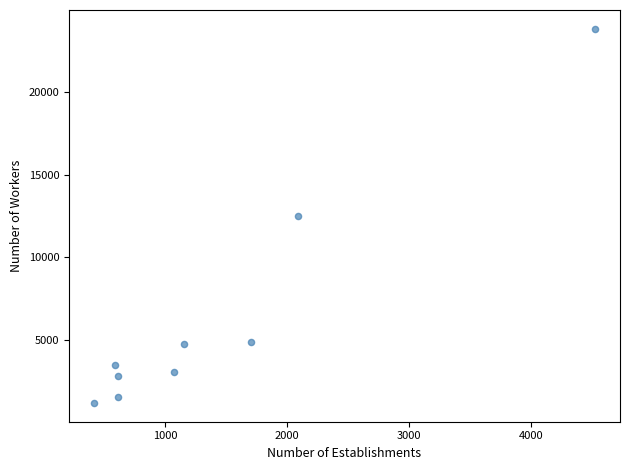

What is the range of X values (max minus min)?

4101